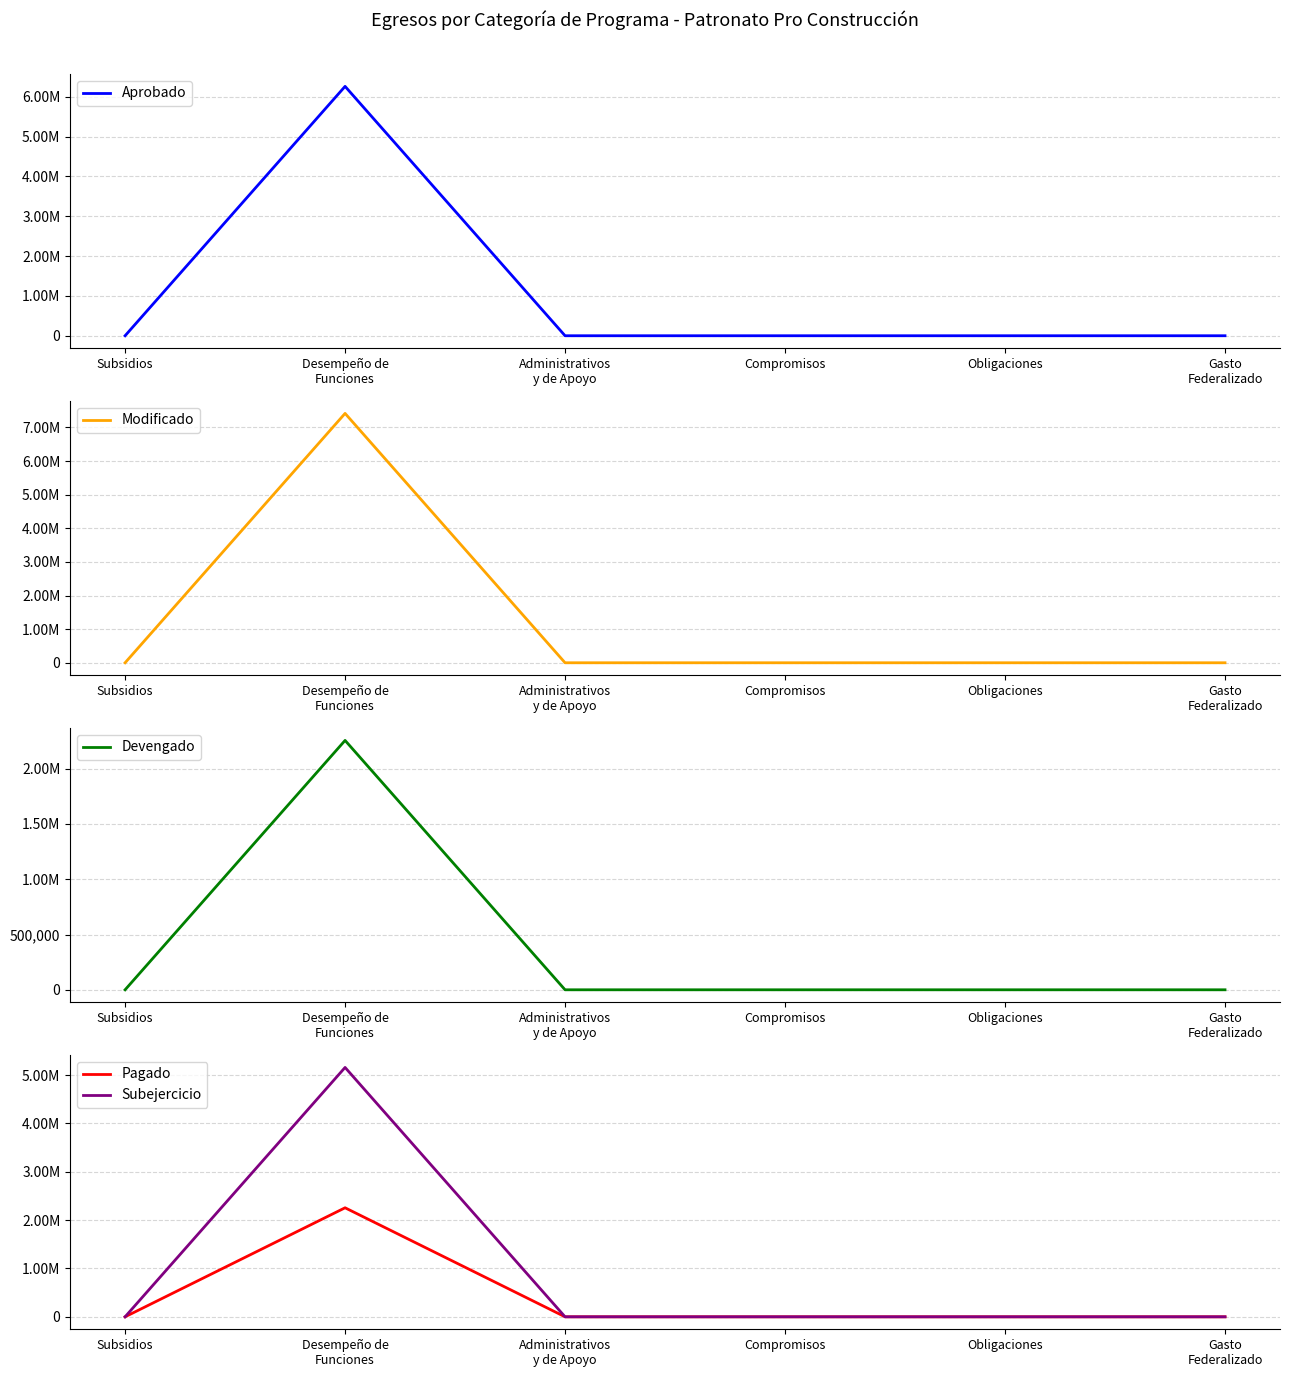

At which category does the chart reach its minimum across all series?

Subsidios